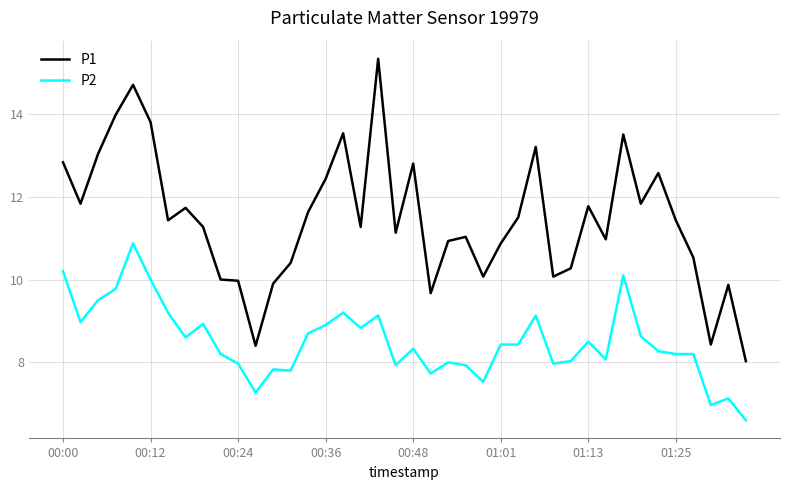

Does the chart display data point markers on the line(s)?

No